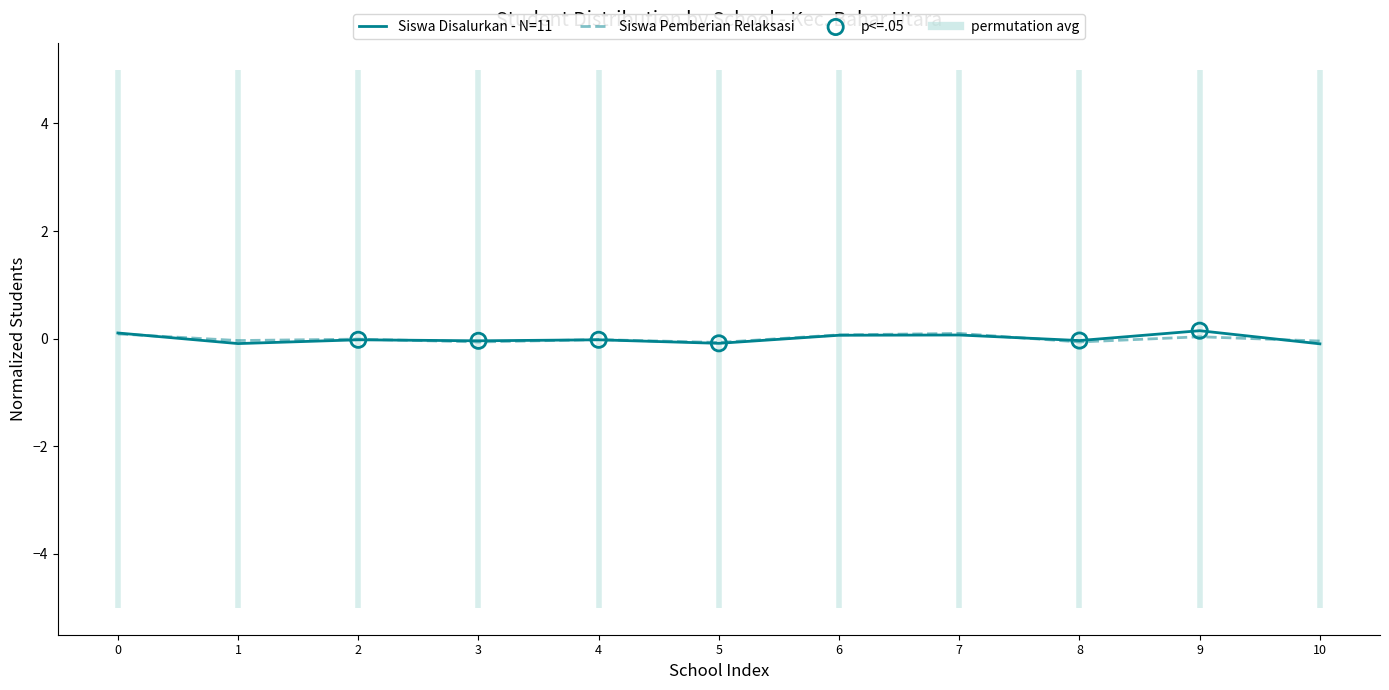

Which series contains the lowest Y value?

Siswa Disalurkan - N=11